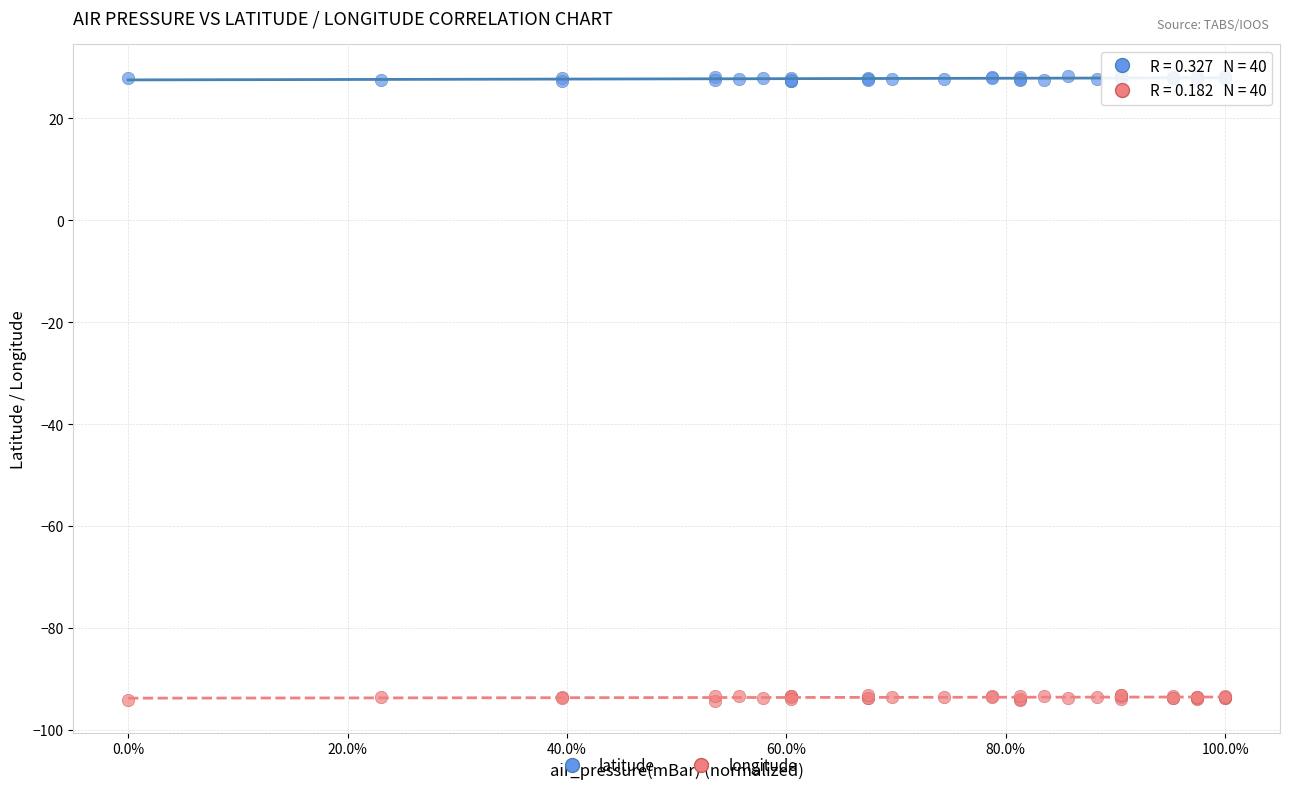

What are all the series names shown in the legend?

latitude, longitude